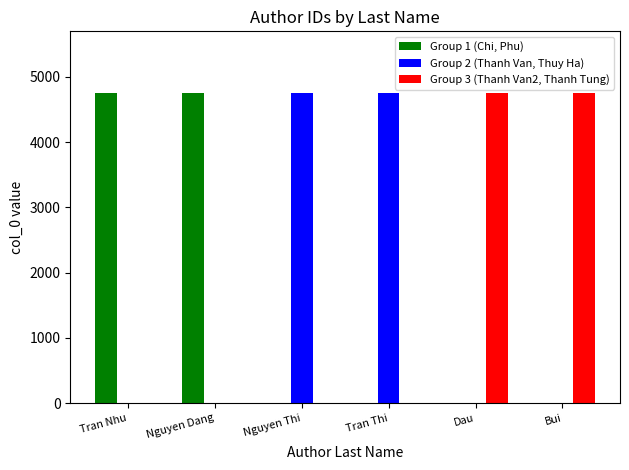

True or false: Group 1 (Chi, Phu) has a value of 0 at Bui.

True